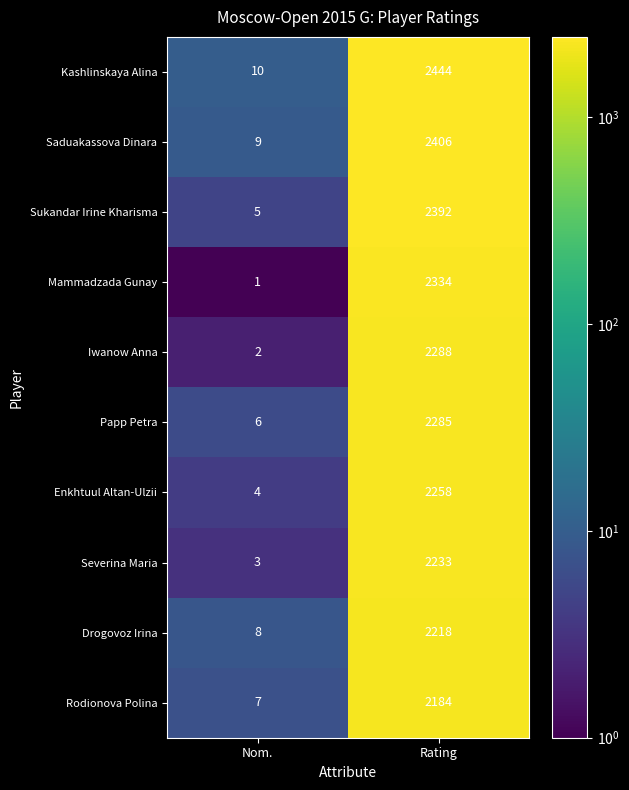

True or false: Papp Petra has a value of 6 at Nom..

True